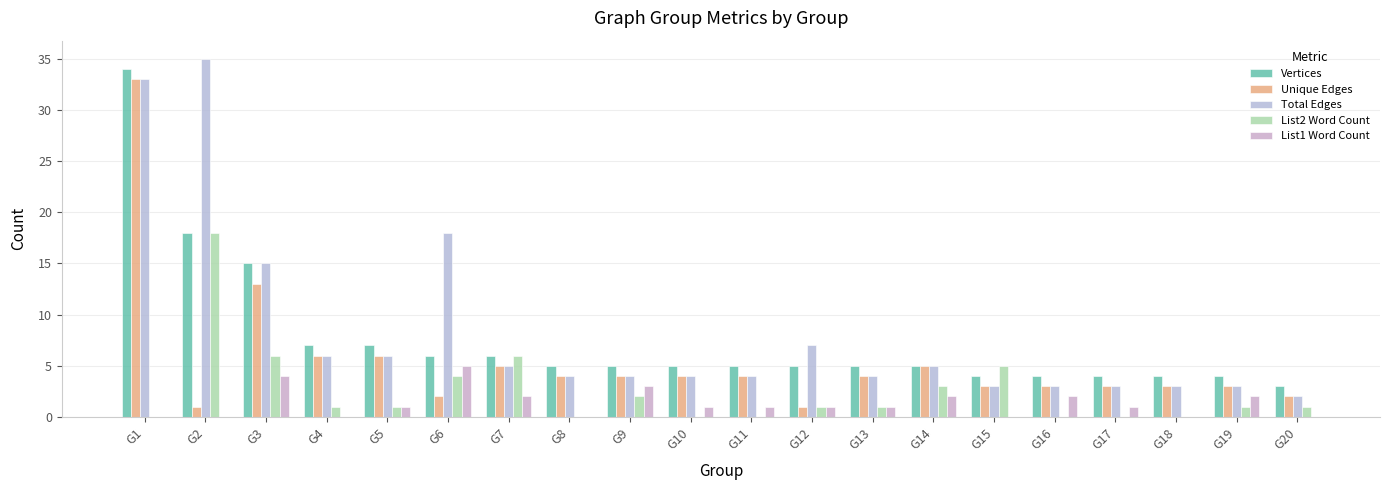

The List2 Word Count series shows 5 at G15. True or false?

True